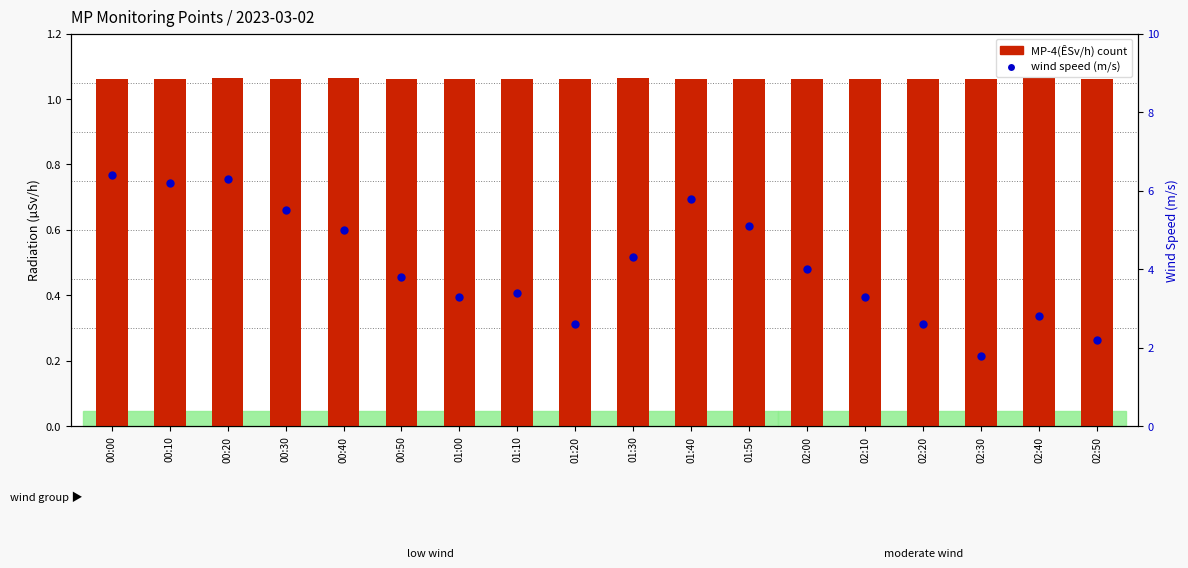

Which series contains the lowest Y value?

MP-1(ÊSv/h)